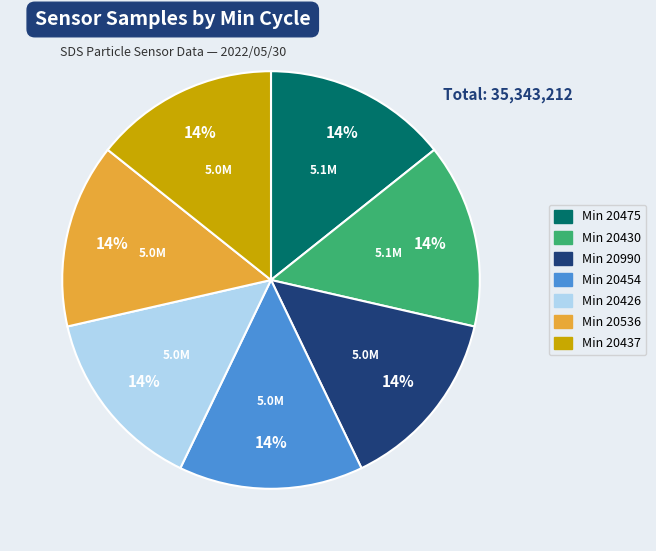

Does Min 20990 account for over 50% of the chart?

No